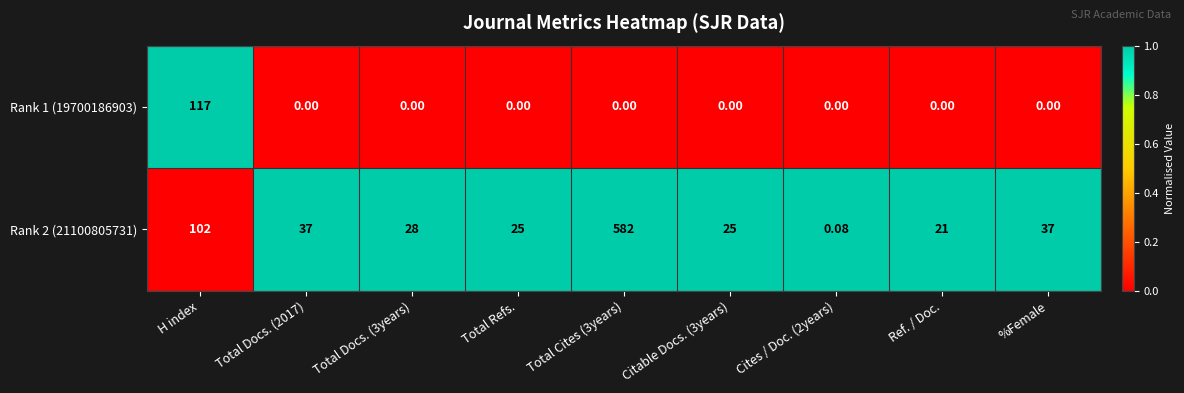

Rank the series at Total Cites (3years) from lowest to highest value.

Rank 1 (19700186903), Rank 2 (21100805731)